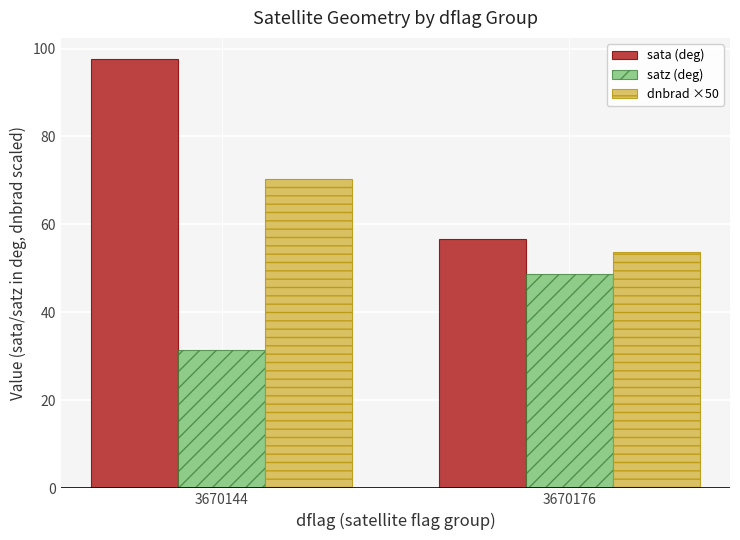

What is the value of the sata (deg) bar at the 1st from the left?

97.5